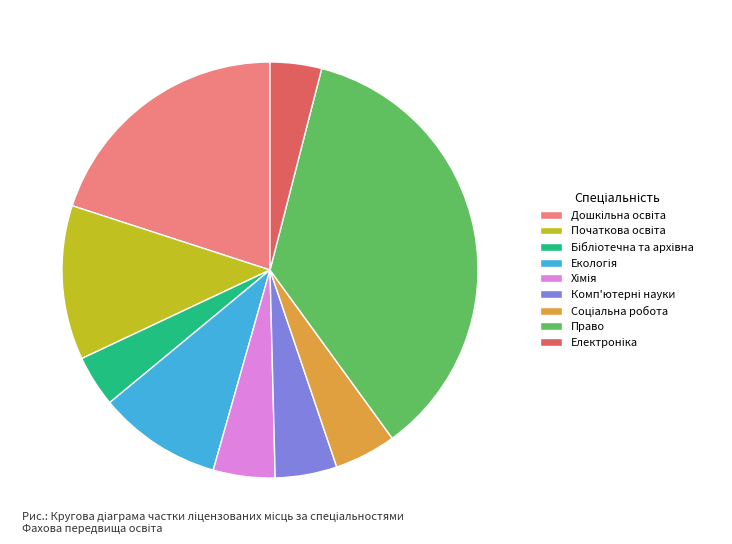

Is there a majority slice in this chart?

No